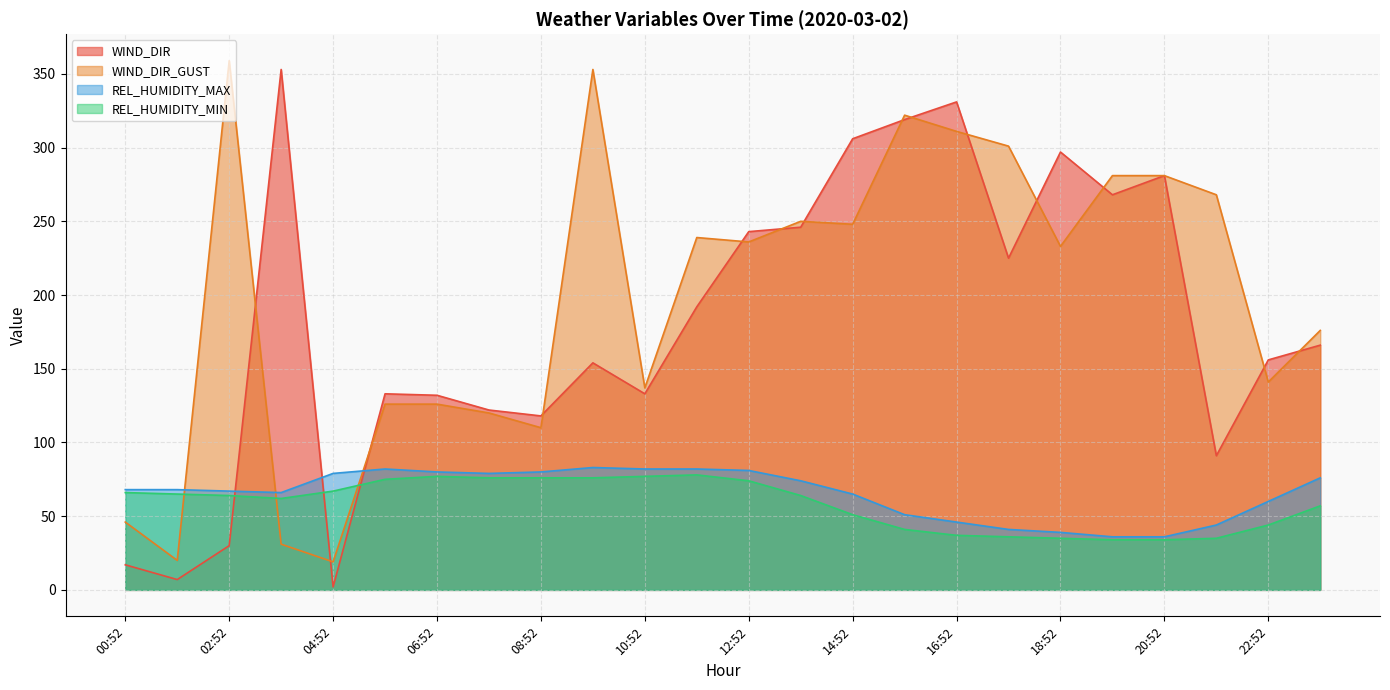

Reading right to left, extract all data points from this chart.

WIND_DIR: 166	156	91	281	268	297	225	331	319	306	246	243	192	133	154	118	122	132	133	2	353	30	7	17
WIND_DIR_GUST: 176	141	268	281	281	233	301	311	322	248	250	236	239	137	353	110	120	126	126	19	31	359	20	46
REL_HUMIDITY_MAX: 76	60	44	36	36	39	41	46	51	65	74	81	82	82	83	80	79	80	82	79	66	67	68	68
REL_HUMIDITY_MIN: 57	44	35	34	34	35	36	37	41	51	64	74	78	77	76	76	76	77	75	67	62	64	65	66